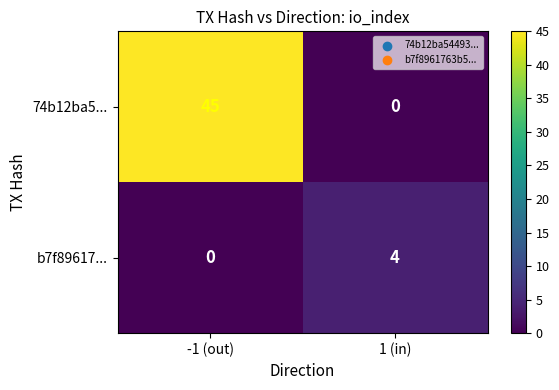

Rank the series by their average value, from lowest to highest.

b7f89617..., 74b12ba5...